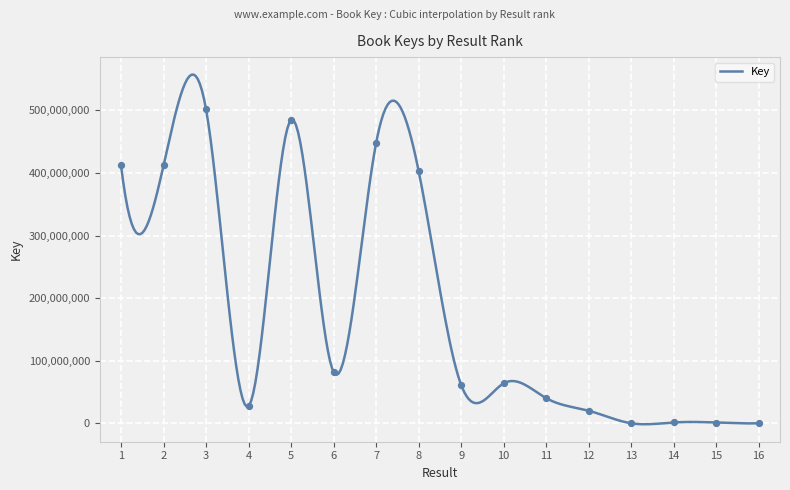

Between 12 and 11, which is larger?

11